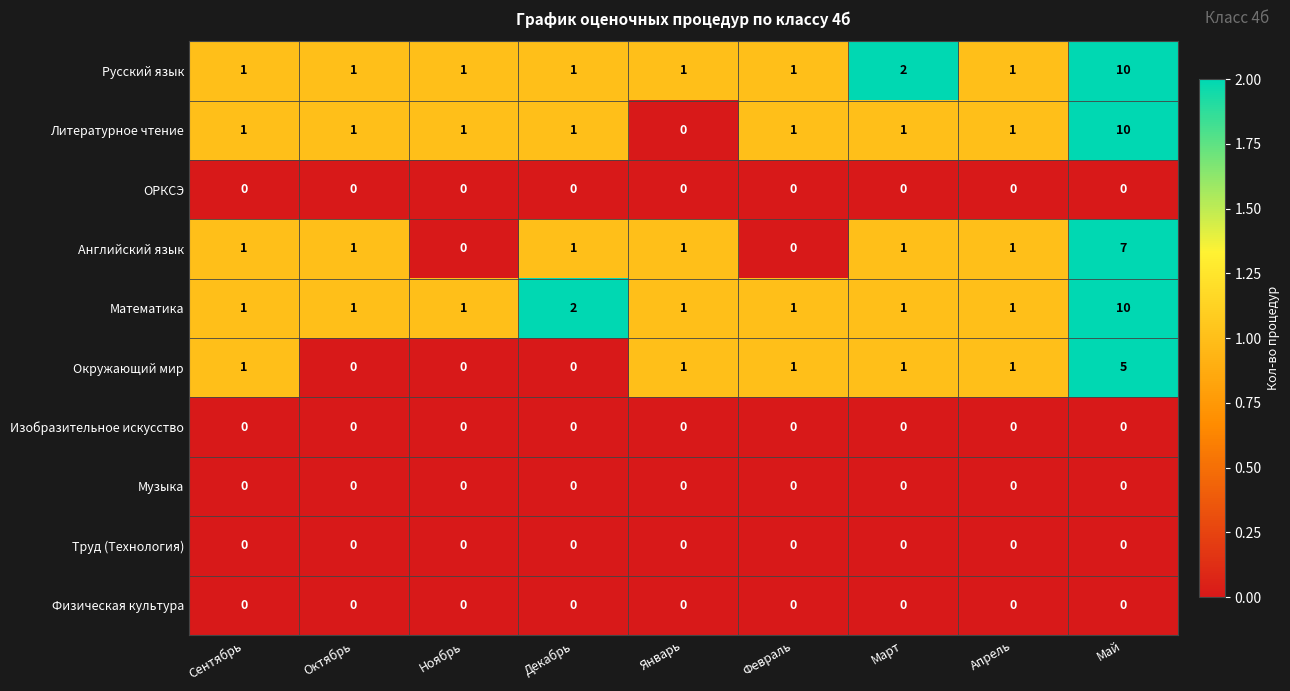

What is the sum of all Окружающий мир values?

10